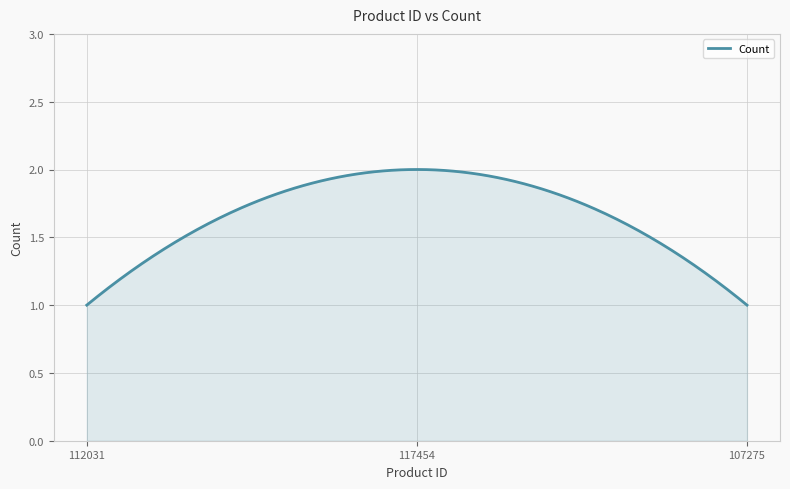

Count the number of categories in the chart.

300